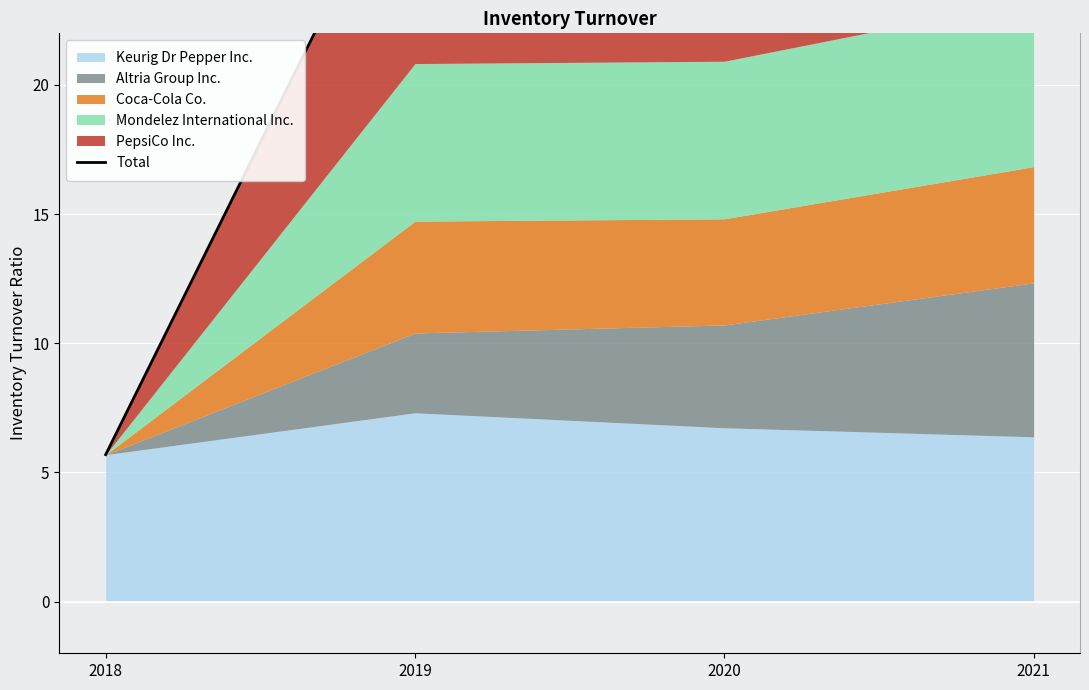

What is the value of the 2nd point from the left?

29.9